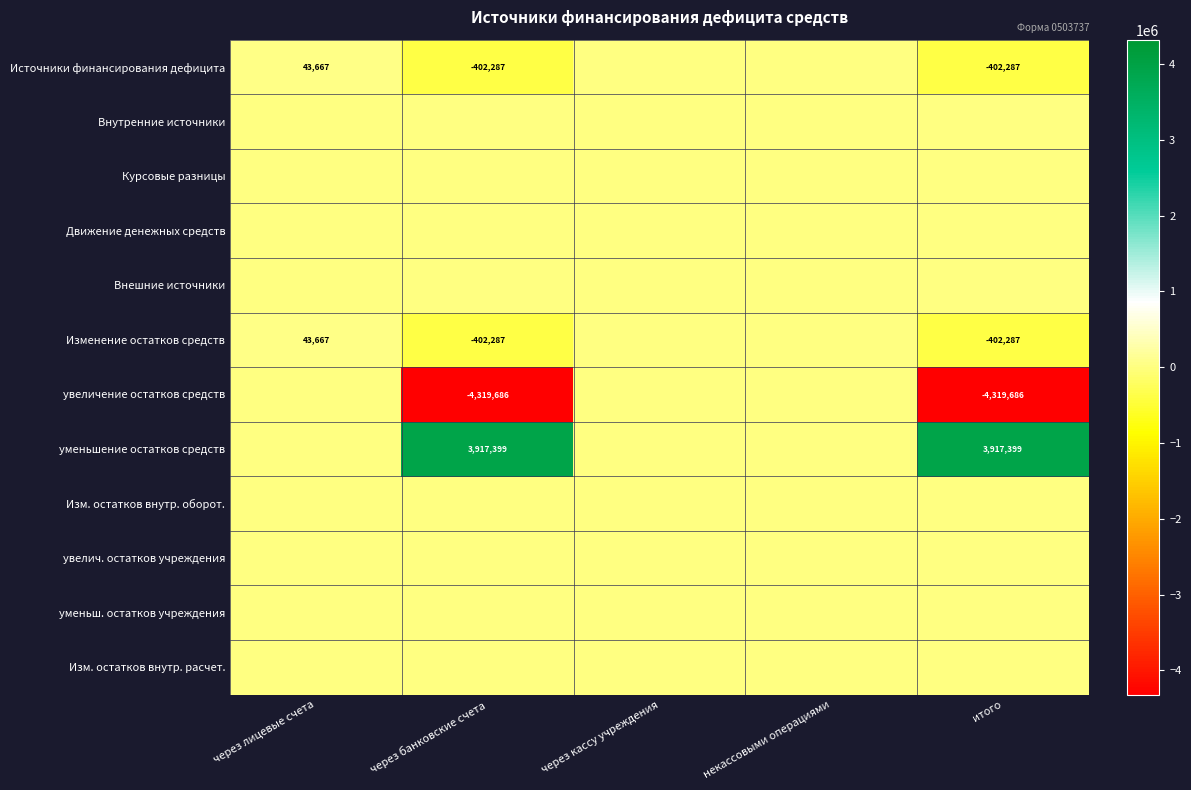

Is it true that Источники финансирования дефицита equals -402287 at через банковские счета?

True